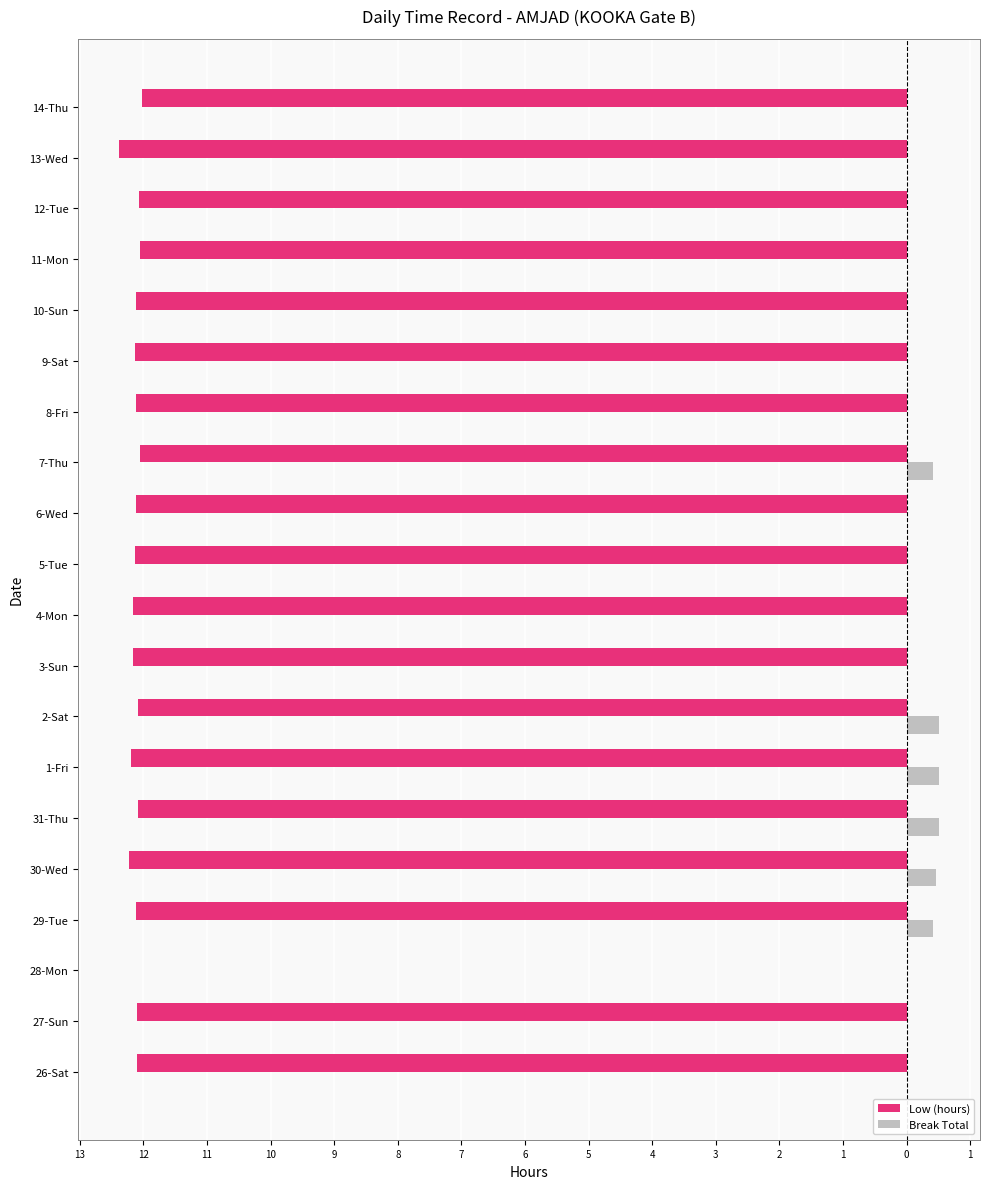

Where is Break Total nearest to the value 0?

26-Sat